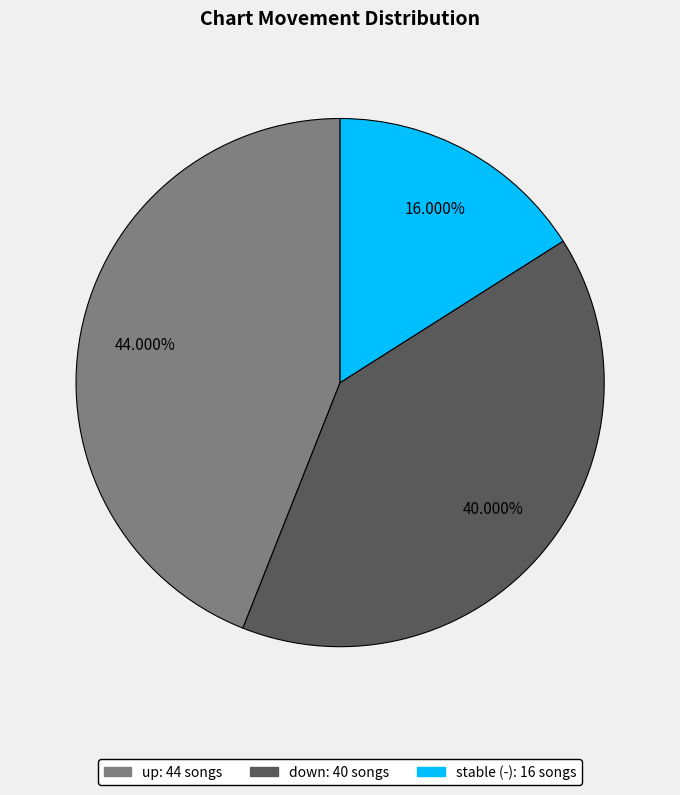

Is there a majority slice in this chart?

No